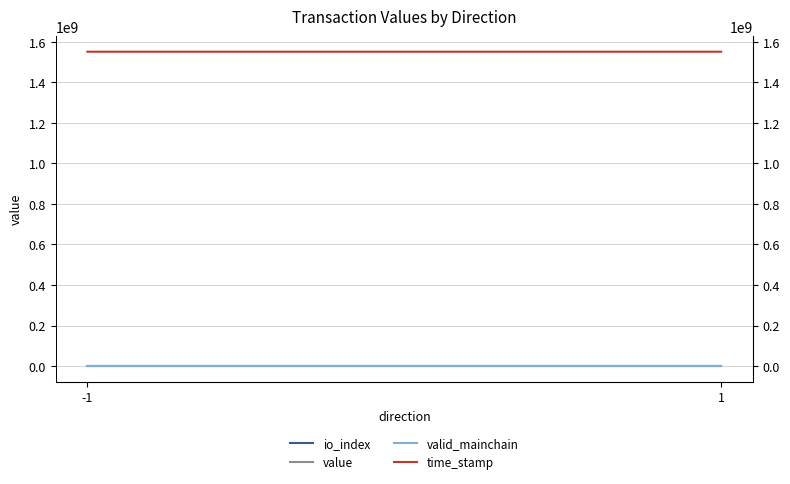

What are all the series names shown in the legend?

io_index, value, valid_mainchain, time_stamp